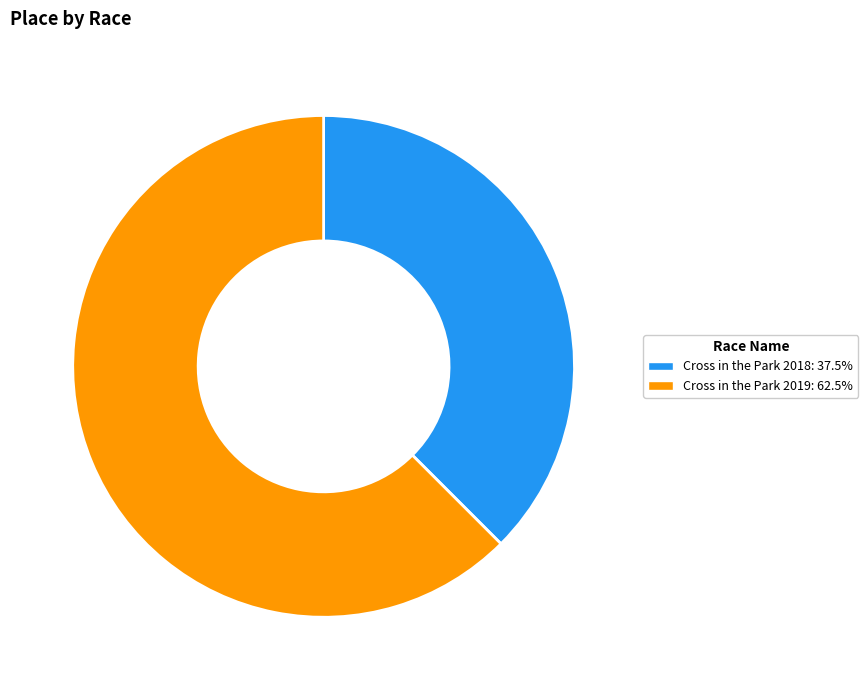

What is the ratio of the value at Cross in the Park 2019: 62.5% to the value at Cross in the Park 2018: 37.5%?

1.7